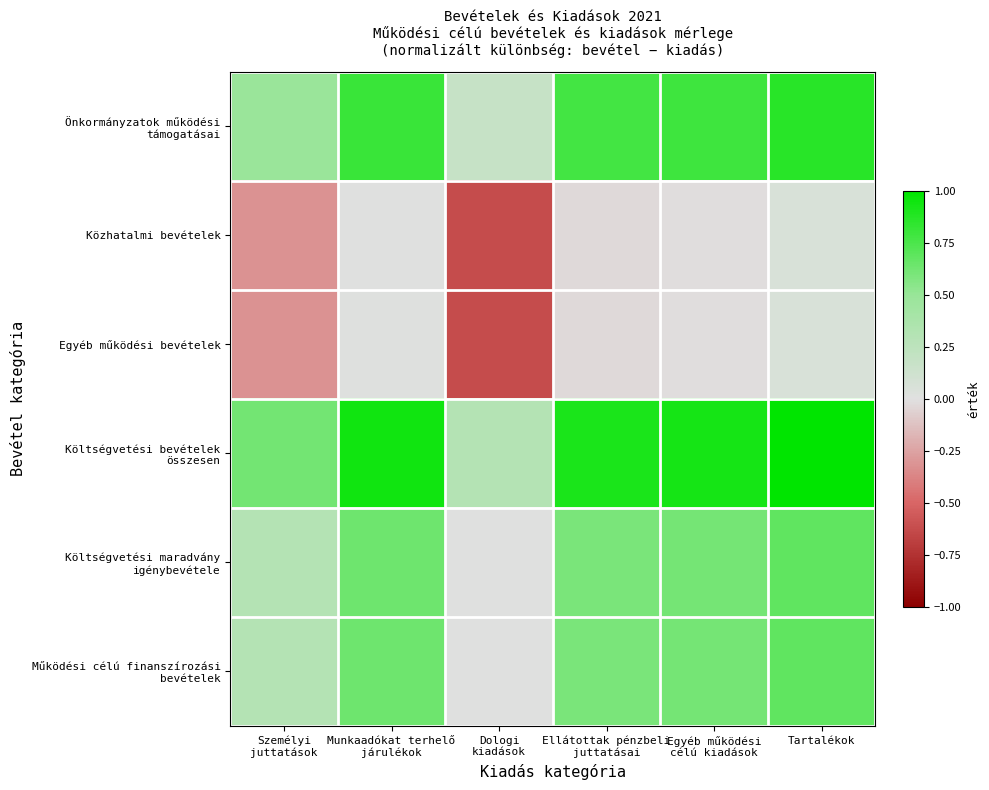

How many series are shown in this chart?

6